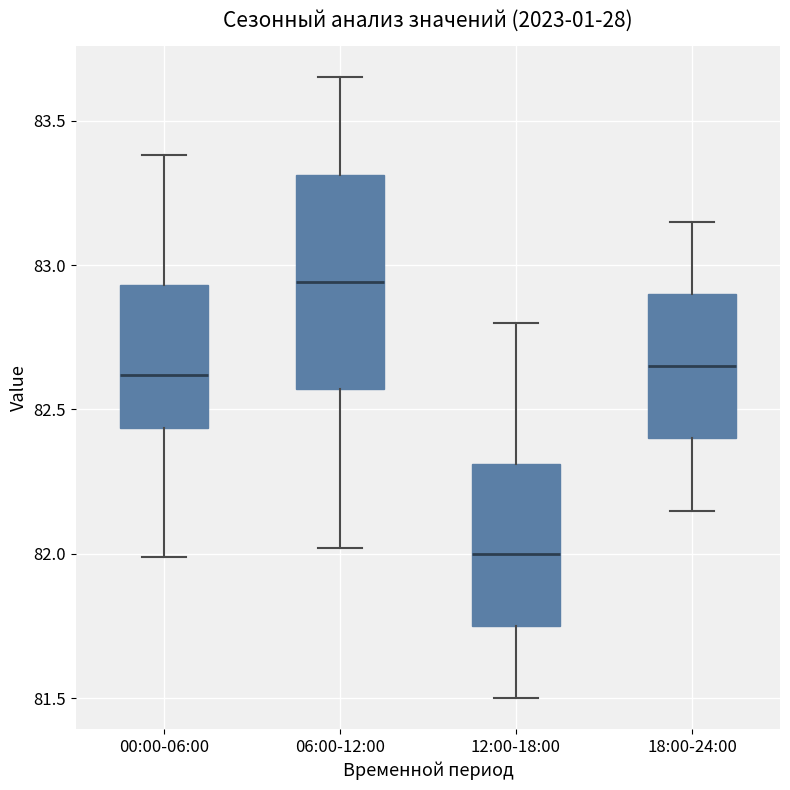

Reading left to right, read every box against the y-axis: the position of its median line, the range the box covers, and the ends of its whiskers. The values are not printed on the chart, so give them approximately, as read against the axis.

00:00-06:00: median 82.60, box 82.45 to 82.95, whiskers 82.00 to 83.40
06:00-12:00: median 82.95, box 82.55 to 83.30, whiskers 82.00 to 83.65
12:00-18:00: median 82.00, box 81.75 to 82.30, whiskers 81.50 to 82.80
18:00-24:00: median 82.65, box 82.40 to 82.90, whiskers 82.15 to 83.15